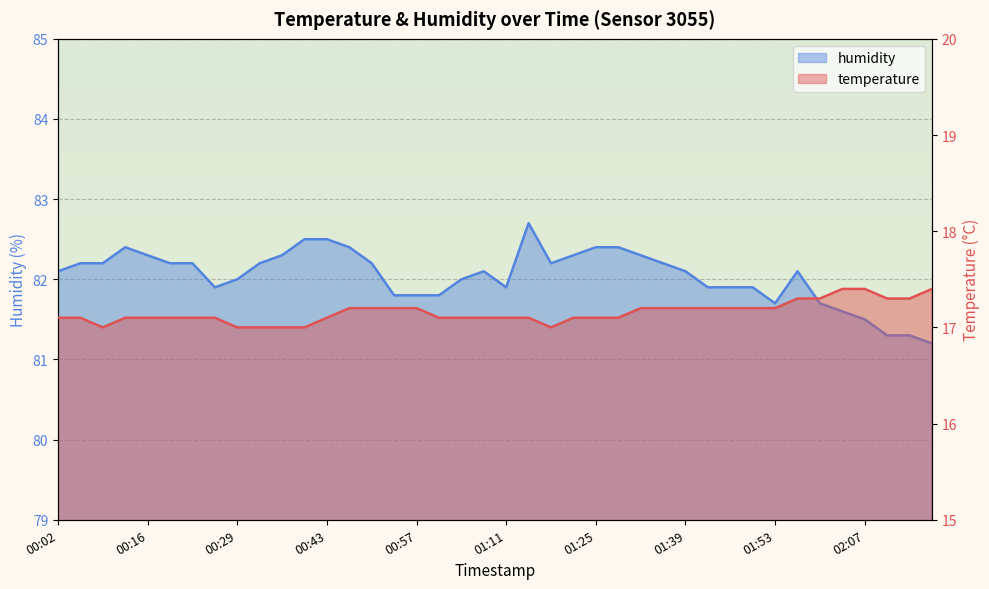

True or false: temperature has more than 0 interior local peaks.

False